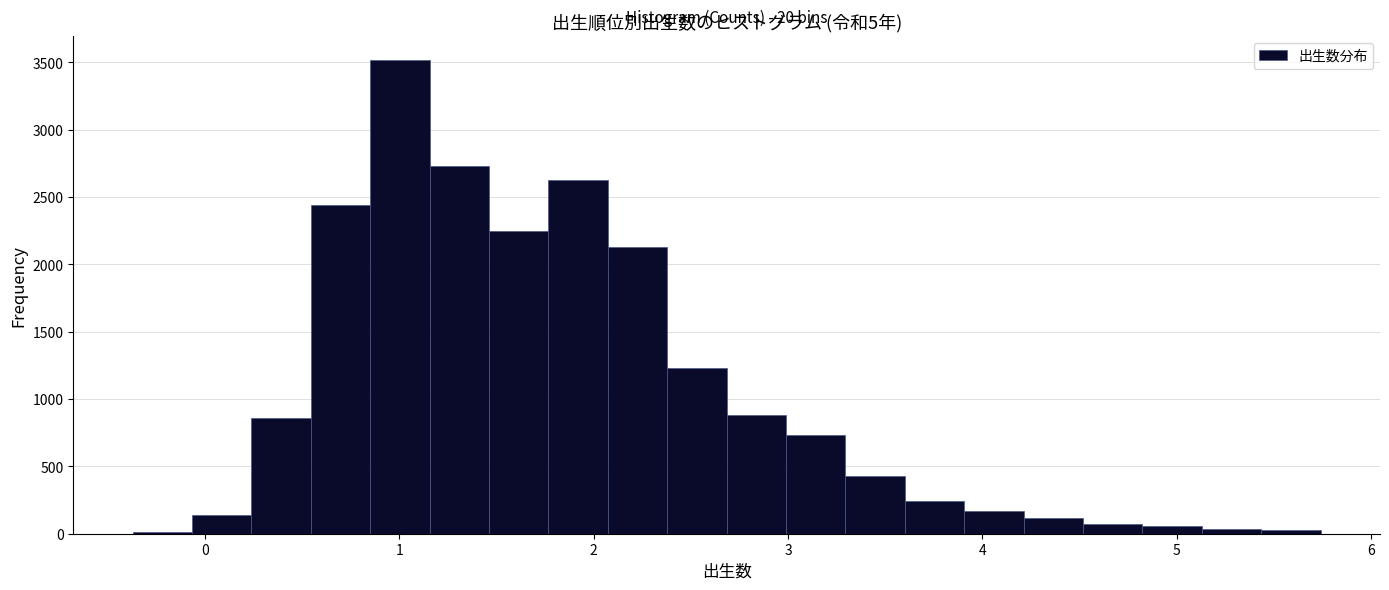

Read against the x-axis, roughly where is the centre of the tallest bar?

1.0